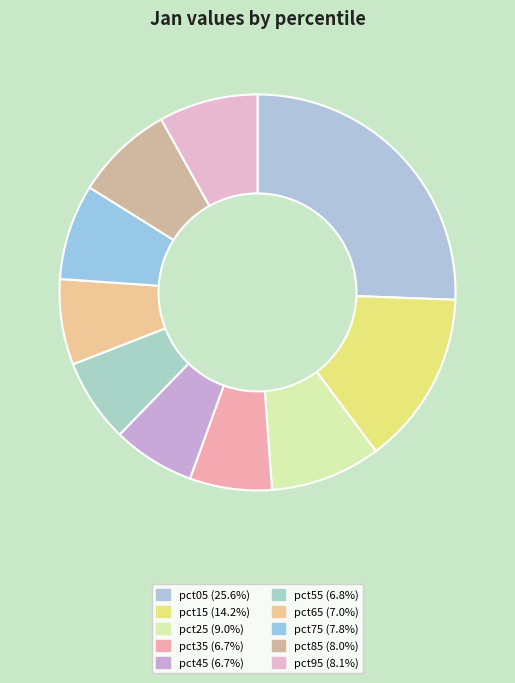

Which has a higher value, pct45 or pct55?

pct55